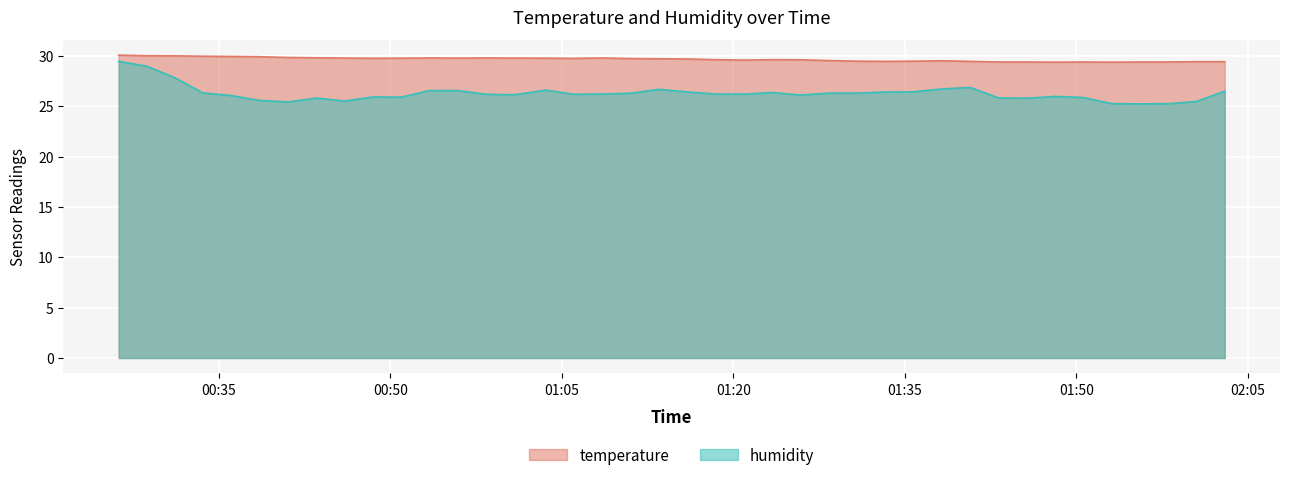

List the labels in order of temperature value, smallest first.

2022-07-18T01:48:08, 2022-07-18T01:53:04, 2022-07-18T01:43:12, 2022-07-18T01:45:40, 2022-07-18T01:50:36, 2022-07-18T01:55:33, 2022-07-18T01:58:01, 2022-07-18T02:00:29, 2022-07-18T02:02:58, 2022-07-18T01:33:17, 2022-07-18T01:40:44, 2022-07-18T01:30:48, 2022-07-18T01:35:45, 2022-07-18T01:38:15, 2022-07-18T01:28:20, 2022-07-18T01:20:56, 2022-07-18T01:25:52, 2022-07-18T01:18:27, 2022-07-18T01:23:24, 2022-07-18T01:15:58, 2022-07-18T01:13:29, 2022-07-18T01:11:01, 2022-07-18T01:06:03, 2022-07-18T00:48:29, 2022-07-18T00:50:57, 2022-07-18T01:03:35, 2022-07-18T00:46:01, 2022-07-18T00:55:53, 2022-07-18T01:00:51, 2022-07-18T00:53:24, 2022-07-18T00:58:21, 2022-07-18T01:08:31, 2022-07-18T00:43:33, 2022-07-18T00:41:03, 2022-07-18T00:38:35, 2022-07-18T00:36:07, 2022-07-18T00:33:38, 2022-07-18T00:31:11, 2022-07-18T00:28:43, 2022-07-18T00:26:15